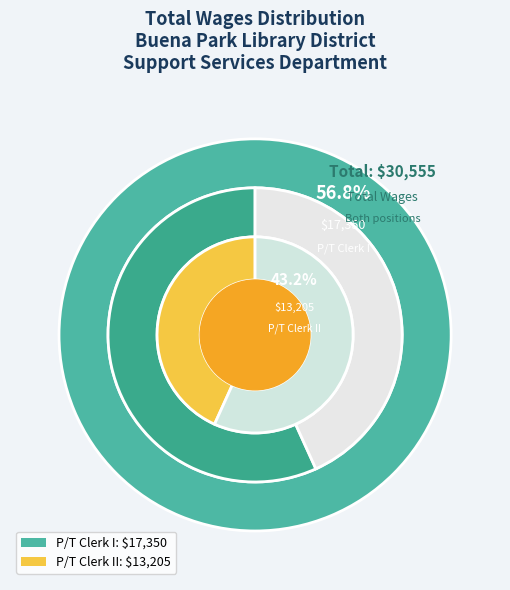

How many slices are in this pie chart?

2